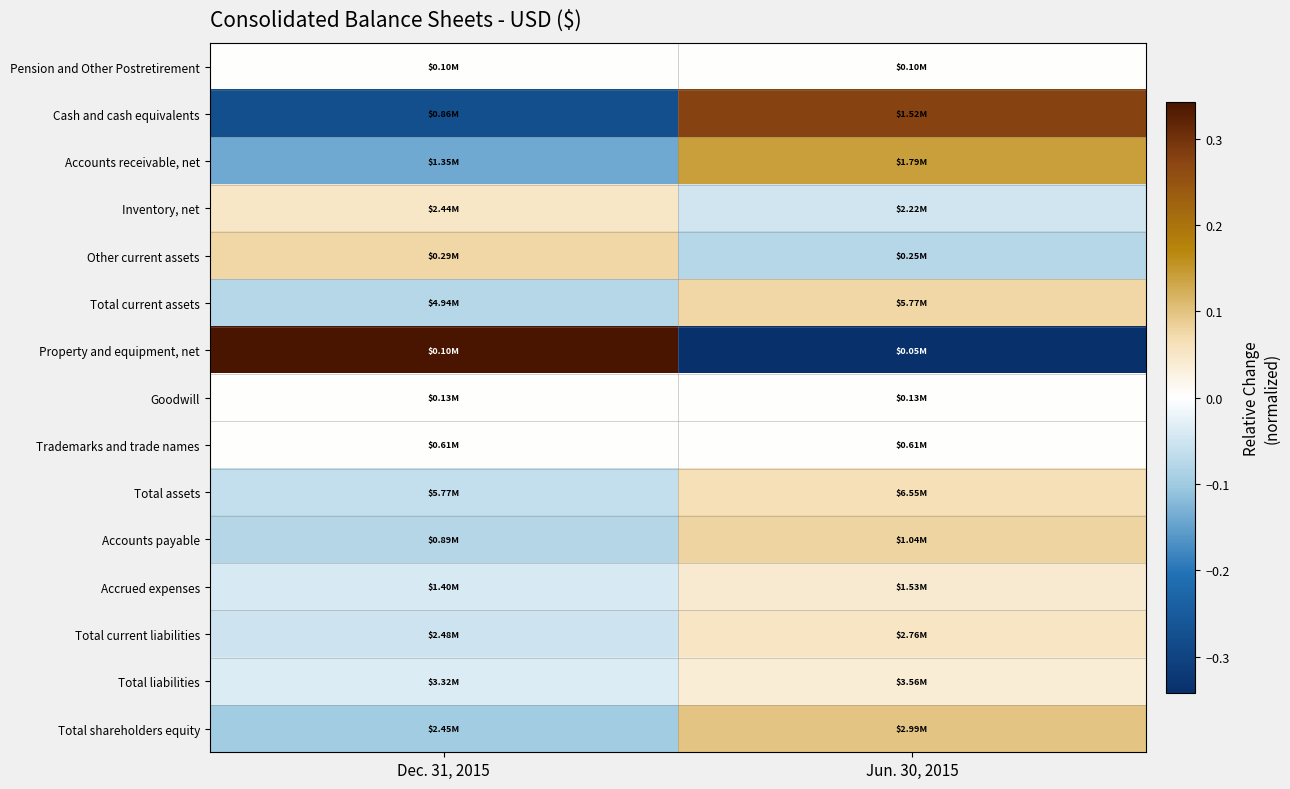

What is the total value across all series at Dec. 31, 2015?

-0.4